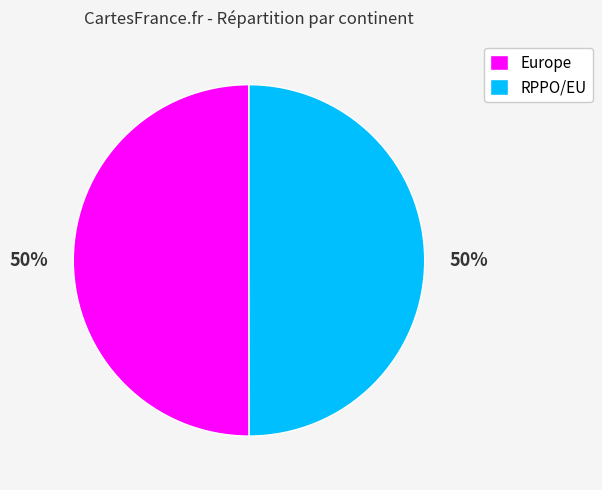

What is the ratio of the value at RPPO/EU to the value at Europe?

1.0